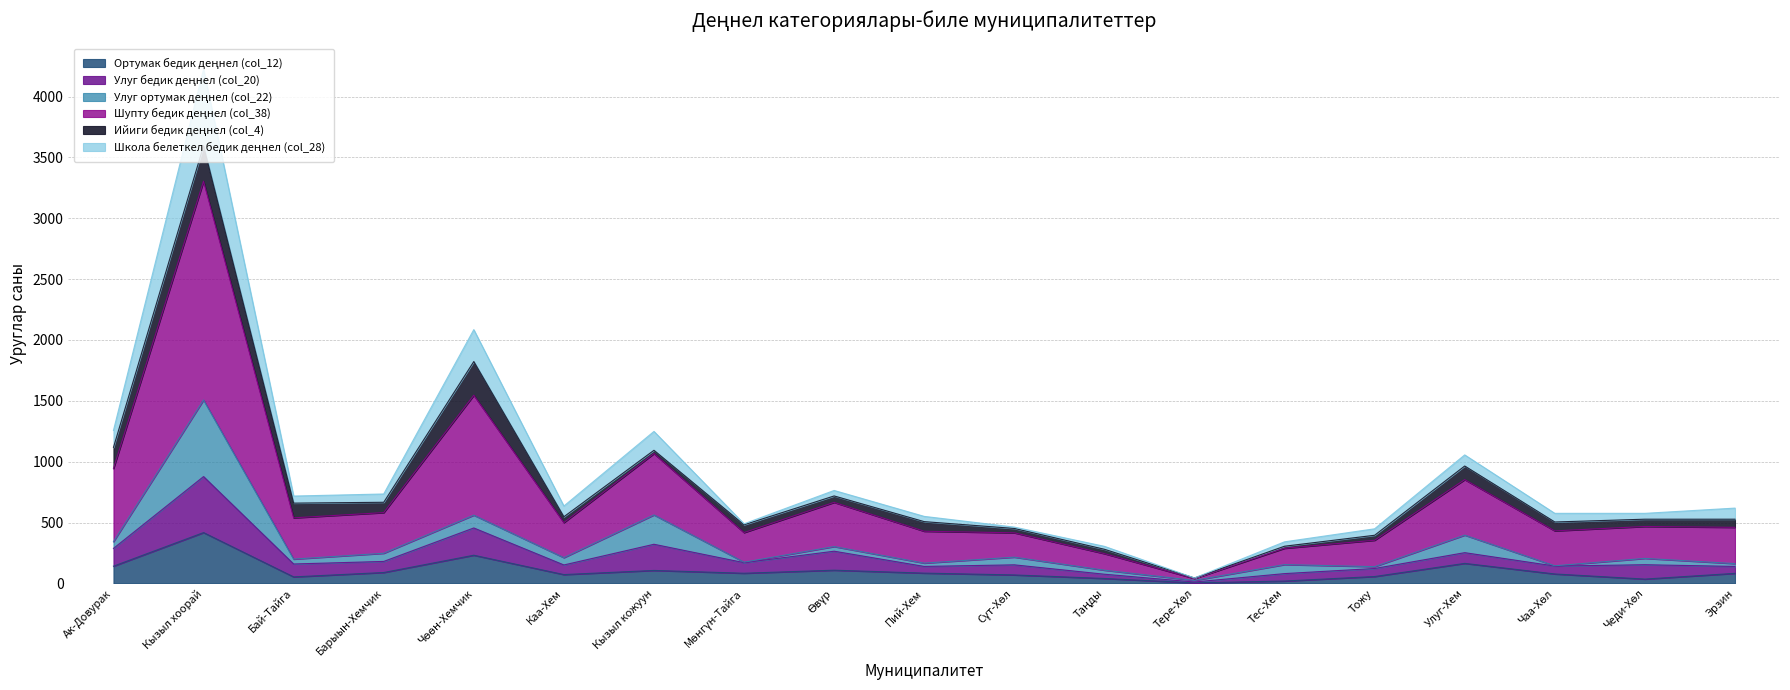

At which category is the sum across all series the highest?

Кызыл хоорай